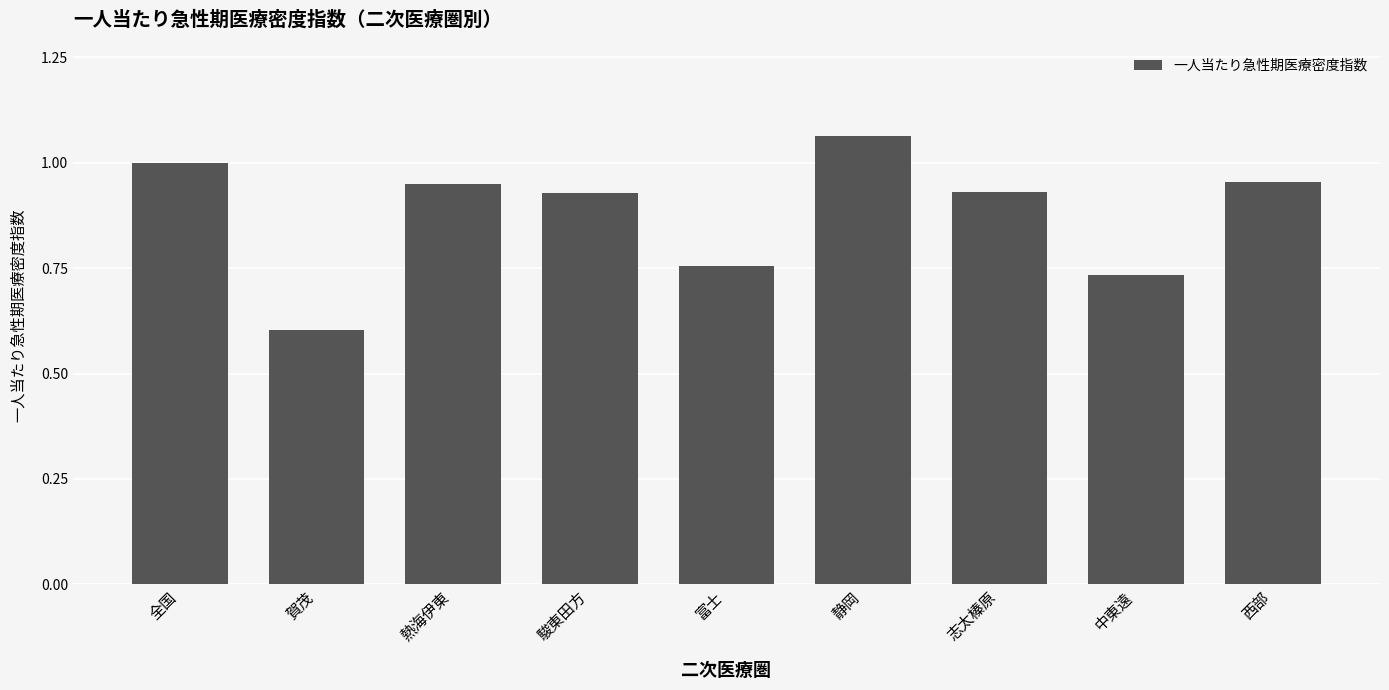

Between 志太榛原 and 富士, which is larger?

志太榛原